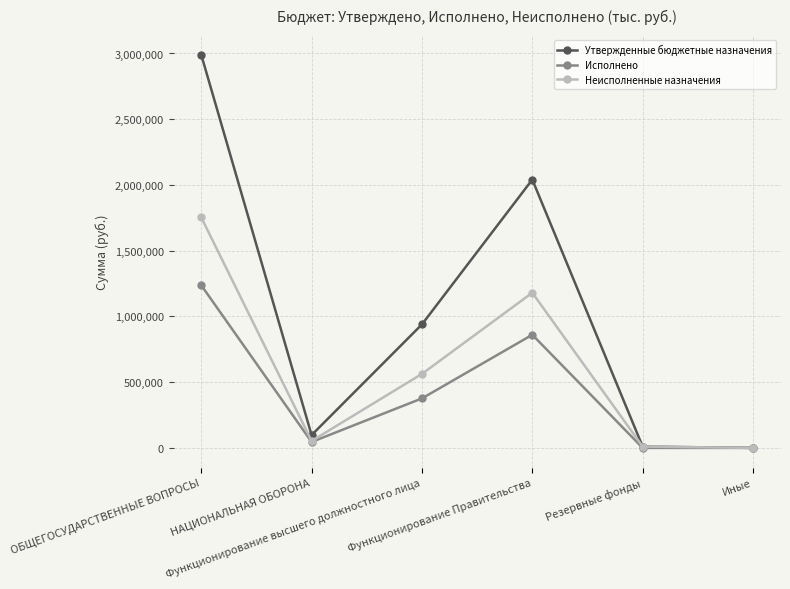

What is the total value across all series at НАЦИОНАЛЬНАЯ ОБОРОНА?

195200.0